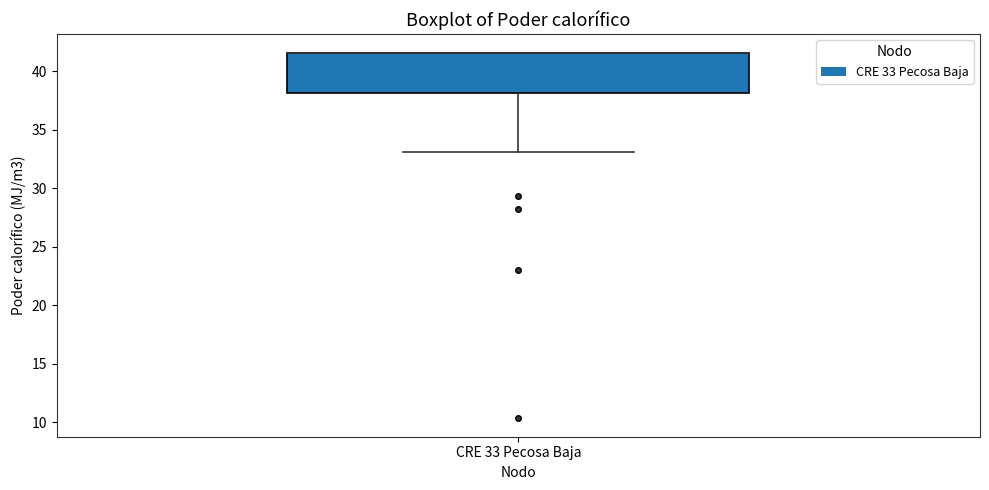

Transcribe this box plot: give where the median line is, the range the box spans, and where the two whiskers end, as read against the y-axis. The values are not printed on the chart, so give them approximately, as read against the axis.

median 41.5 (drawn on the box's upper edge), box 38.0 to 41.5, whiskers 33.0 to 41.5